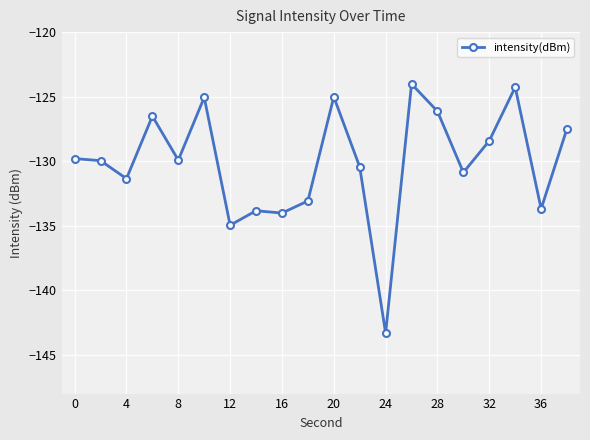

True or false: there are more than 0 points higher than both neighbors.

True